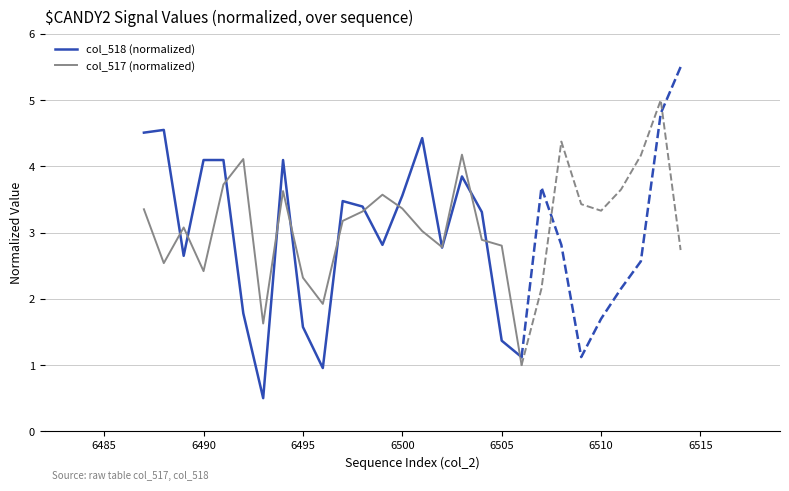

Which series has the widest spread of values?

col_518 (normalized)